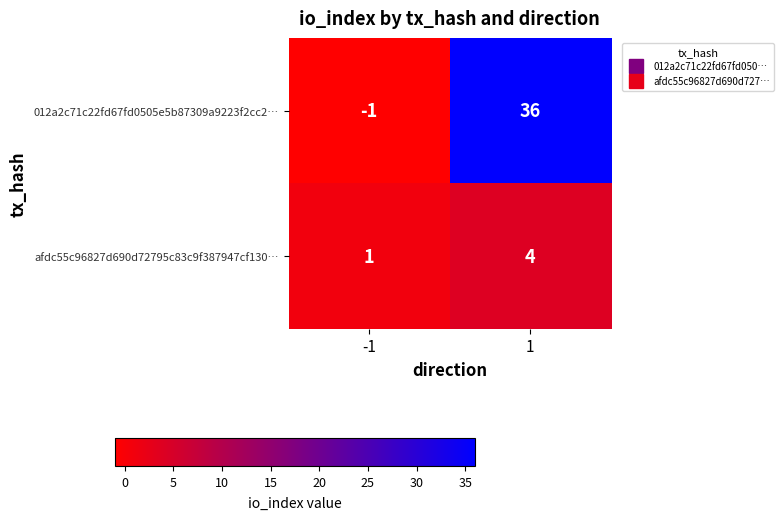

Read the afdc55c96827d690d72795c83c9f387947cf130… value at 1.

4